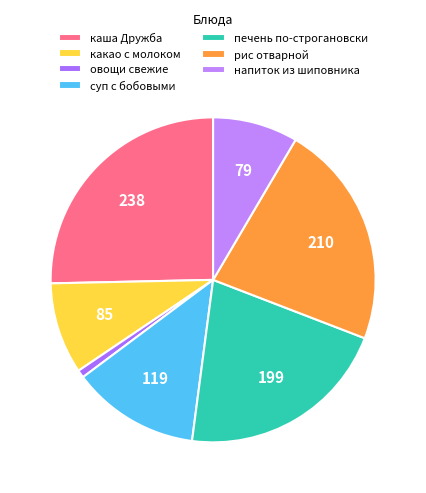

Rank the categories by value from highest to lowest.

каша Дружба, рис отварной, печень по-строгановски, суп с бобовыми, какао с молоком, напиток из шиповника, овощи свежие